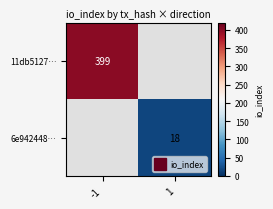

Count the number of data series in this chart.

2